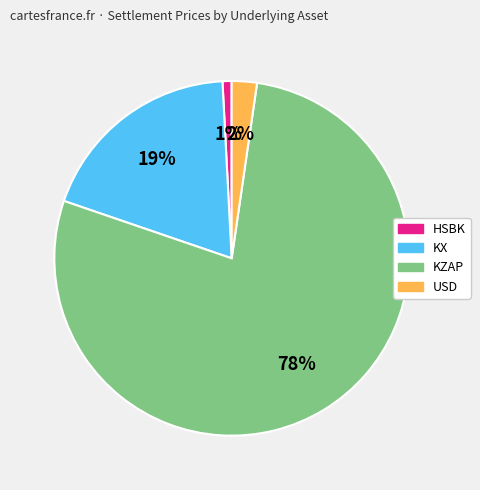

Is it true that KX is 13% of the pie?

False